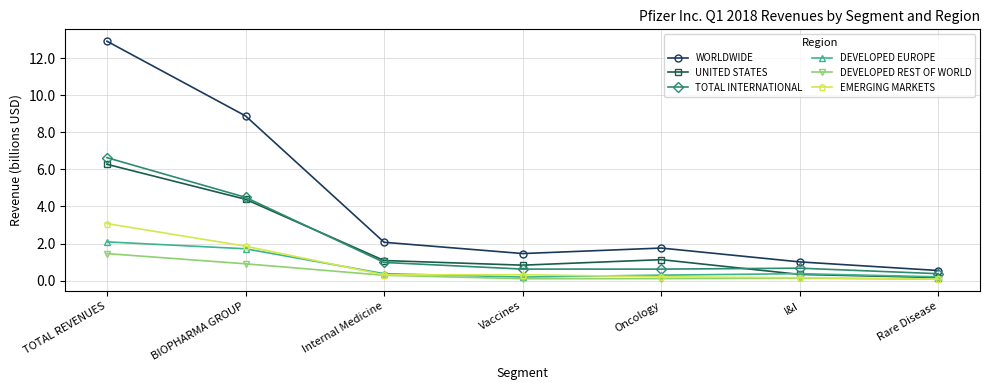

True or false: TOTAL INTERNATIONAL and EMERGING MARKETS cross at least once.

False